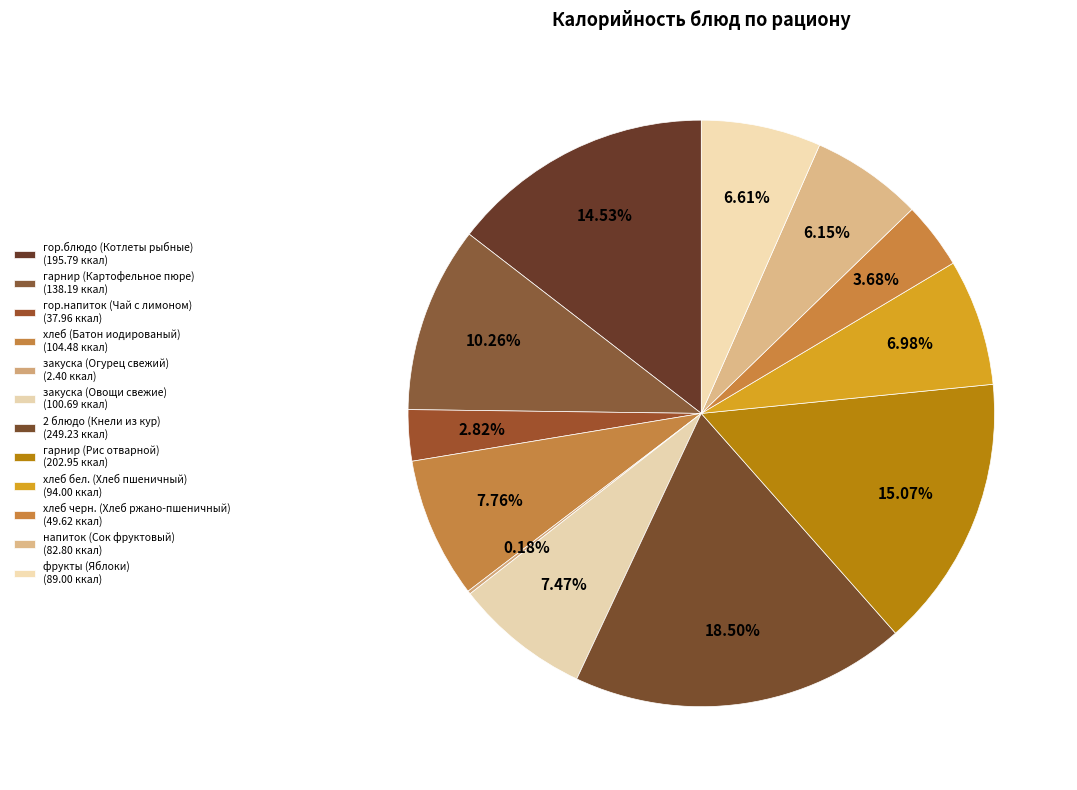

How many slices are in this pie chart?

12